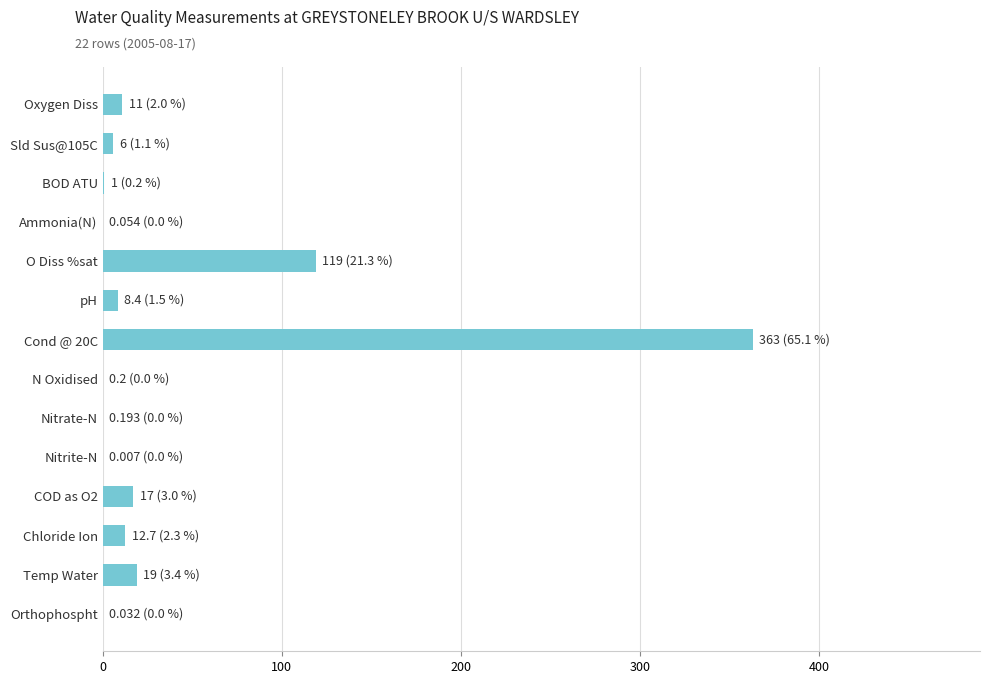

True or false: the data shows 11.0 at Oxygen Diss.

True